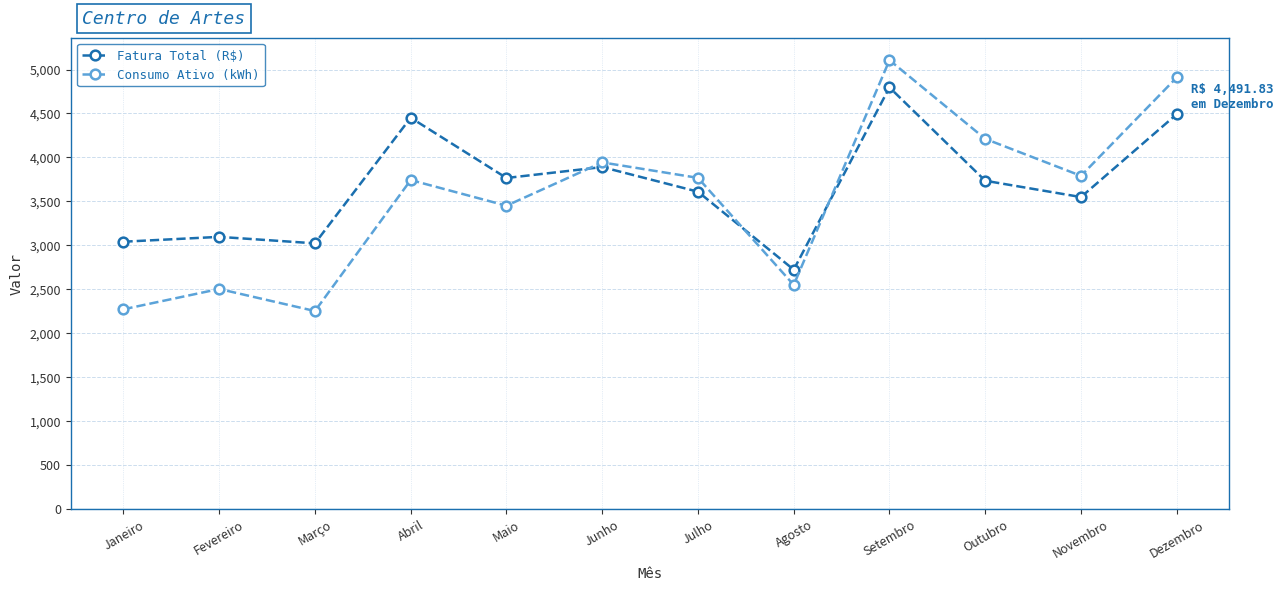

Which label corresponds to the largest value in the chart?

Setembro